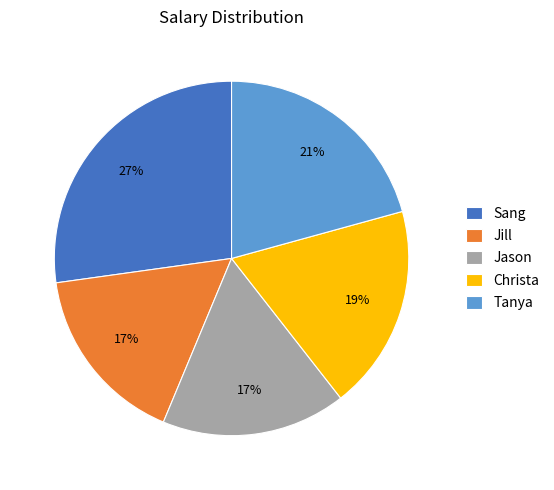

Approximately how many times larger is the value at Jill compared to Tanya?

0.8